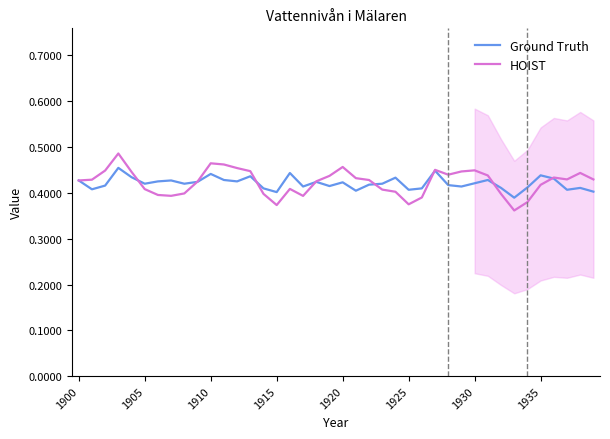

List the series in order of their peak value, lowest first.

Ground Truth, HOIST